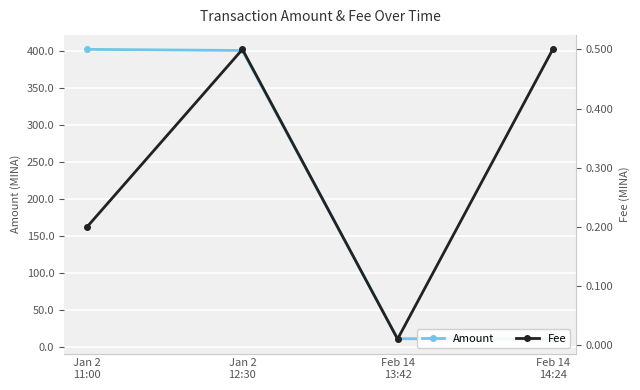

What is the difference between the Fee values at Feb 14
14:24 and Feb 14
13:42?

0.5